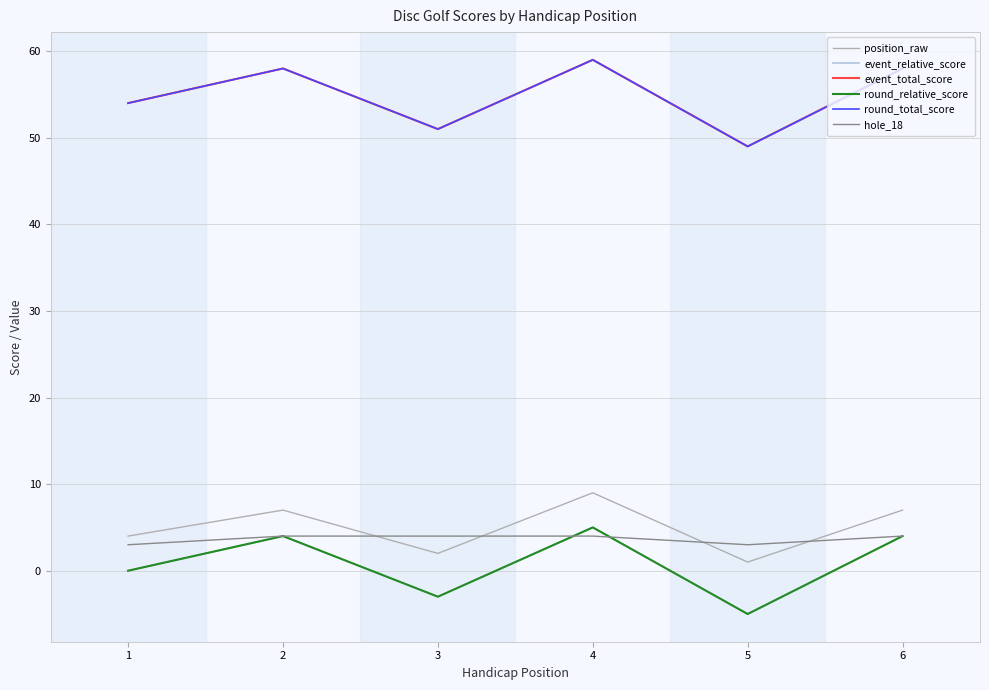

Is this an area chart (filled region under the line)?

No